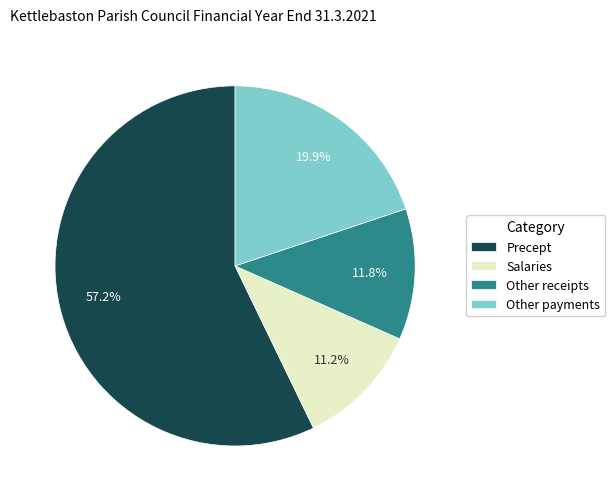

To the nearest percent, what percentage of the pie is Salaries?

11%